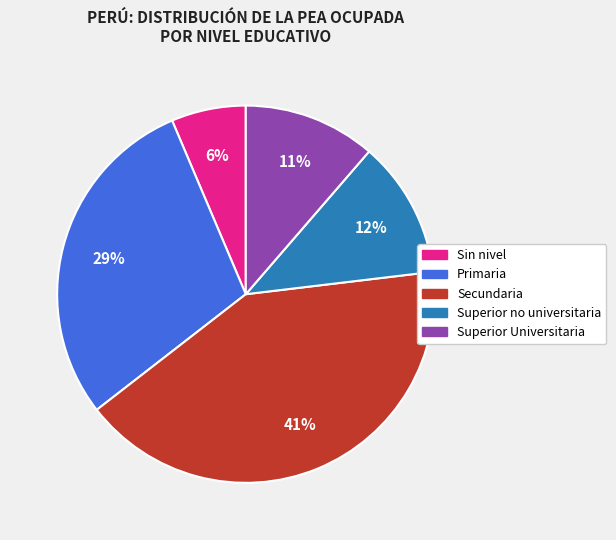

Which has a higher value, Sin nivel or Superior Universitaria?

Superior Universitaria